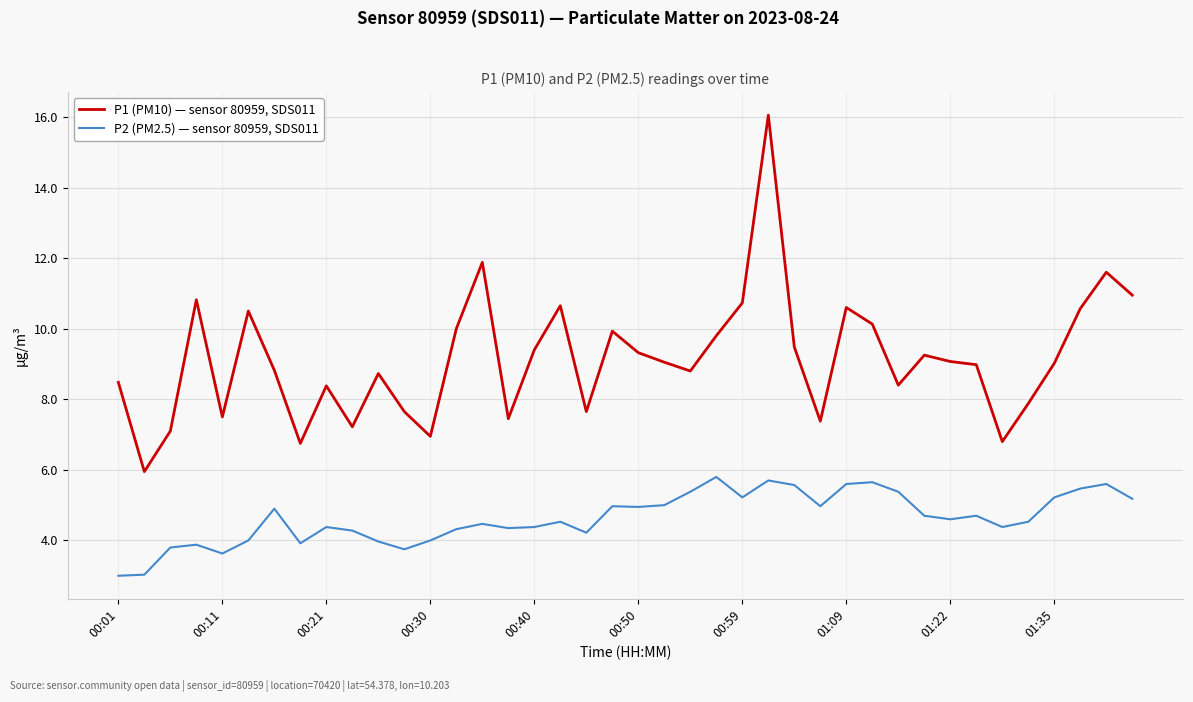

List the series in order of their peak value, lowest first.

P2 (PM2.5) — sensor 80959, SDS011, P1 (PM10) — sensor 80959, SDS011